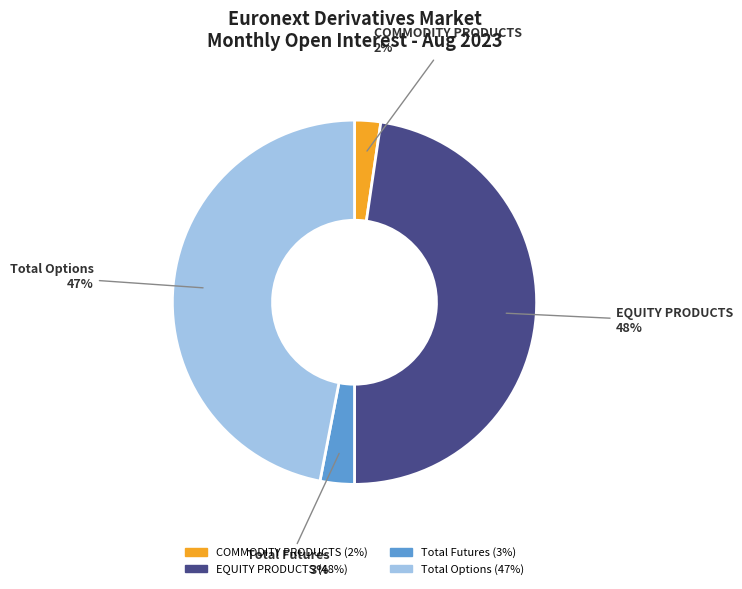

To the nearest percent, what is the combined percentage of Total Futures and EQUITY PRODUCTS?

51%